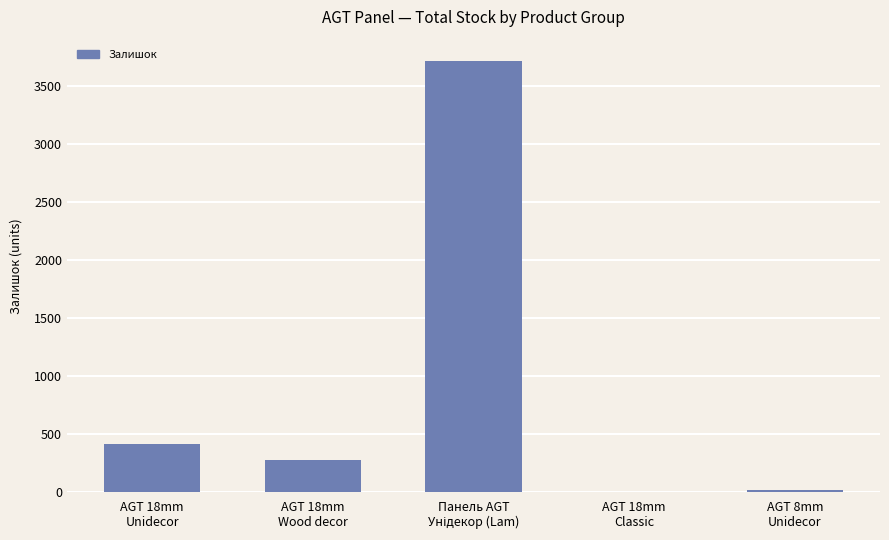

Count the number of categories in the chart.

5